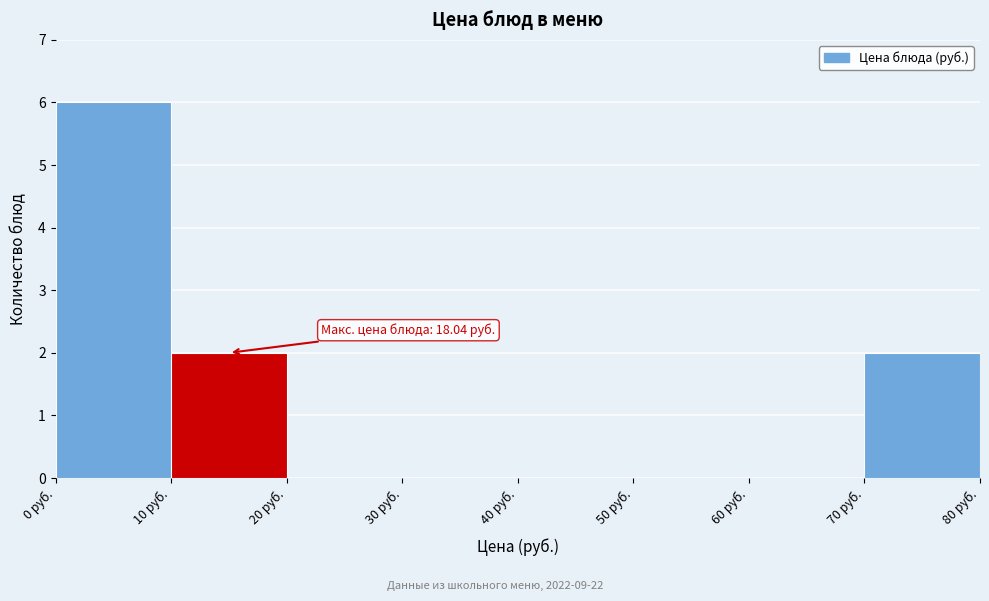

Over which range of the x-axis is the bar tallest?

0 to 10